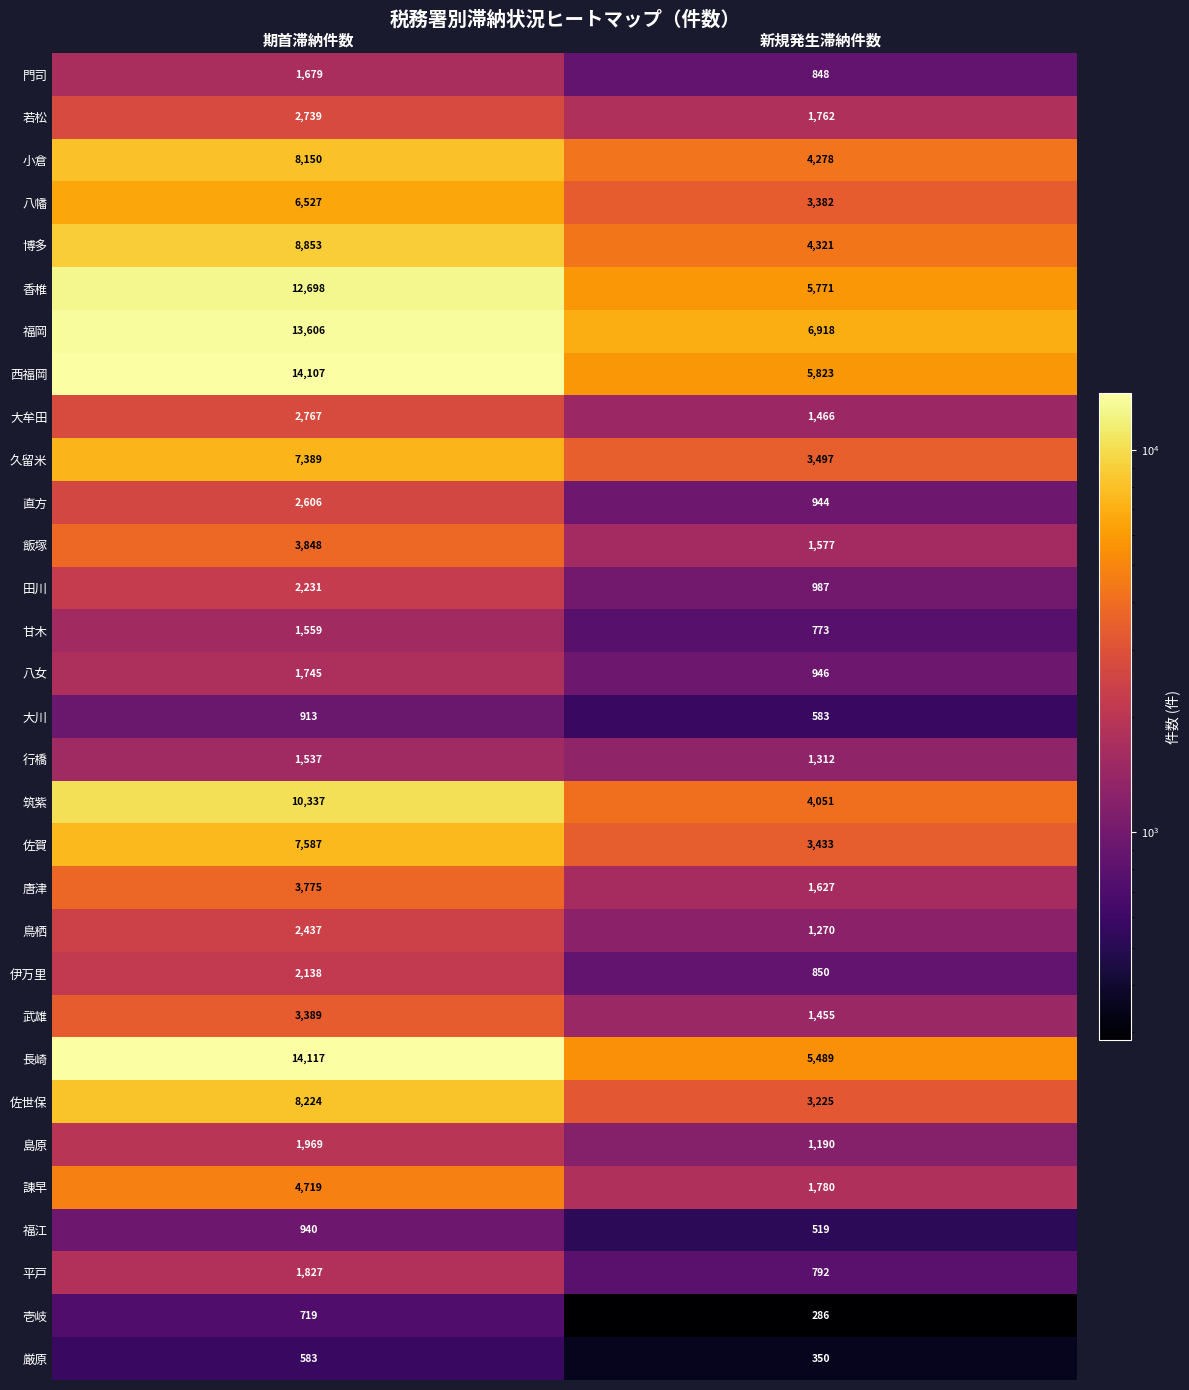

Count the number of data series in this chart.

31